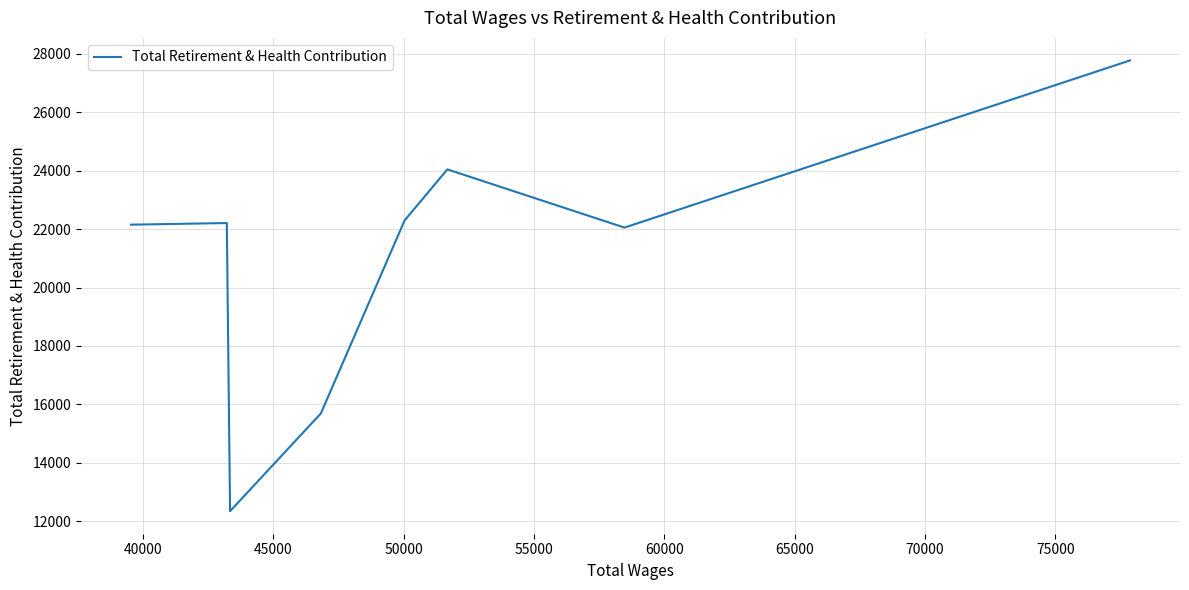

How many interior local valleys (lower than both neighbors) does the data have?

2